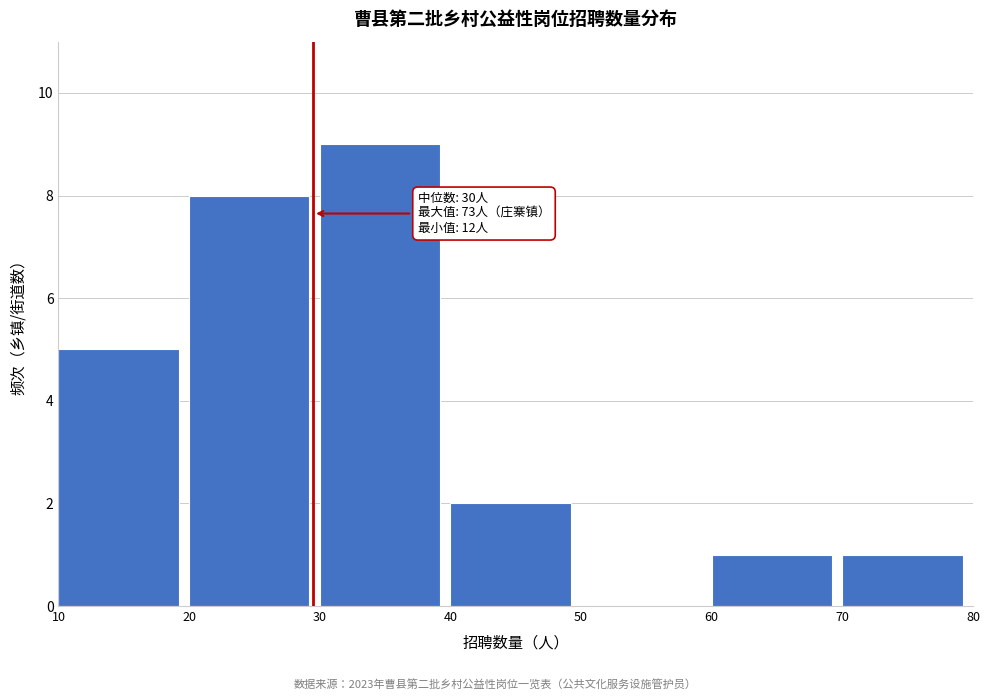

Over which range of the x-axis is the bar tallest?

30 to 40